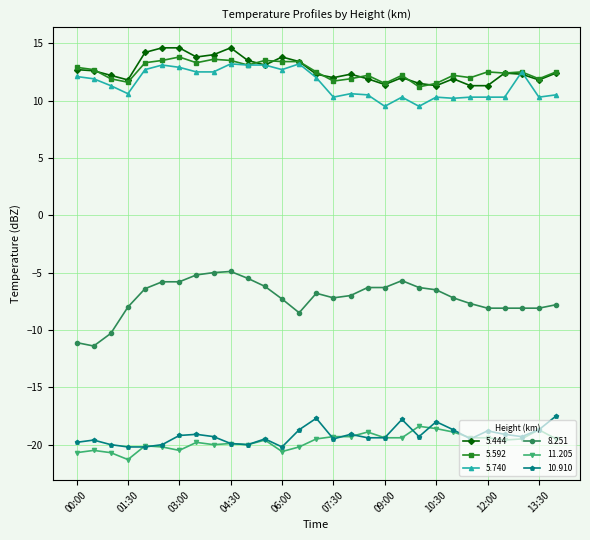

What is the lowest value of the 5.592 series?

11.2